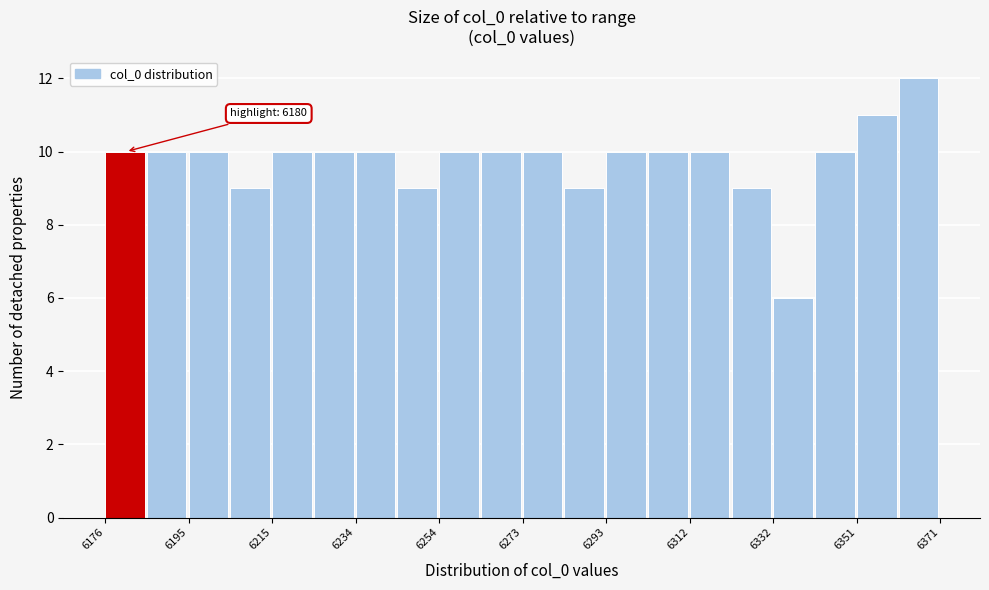

Which range on the x-axis has the tallest bar?

6362 to 6372